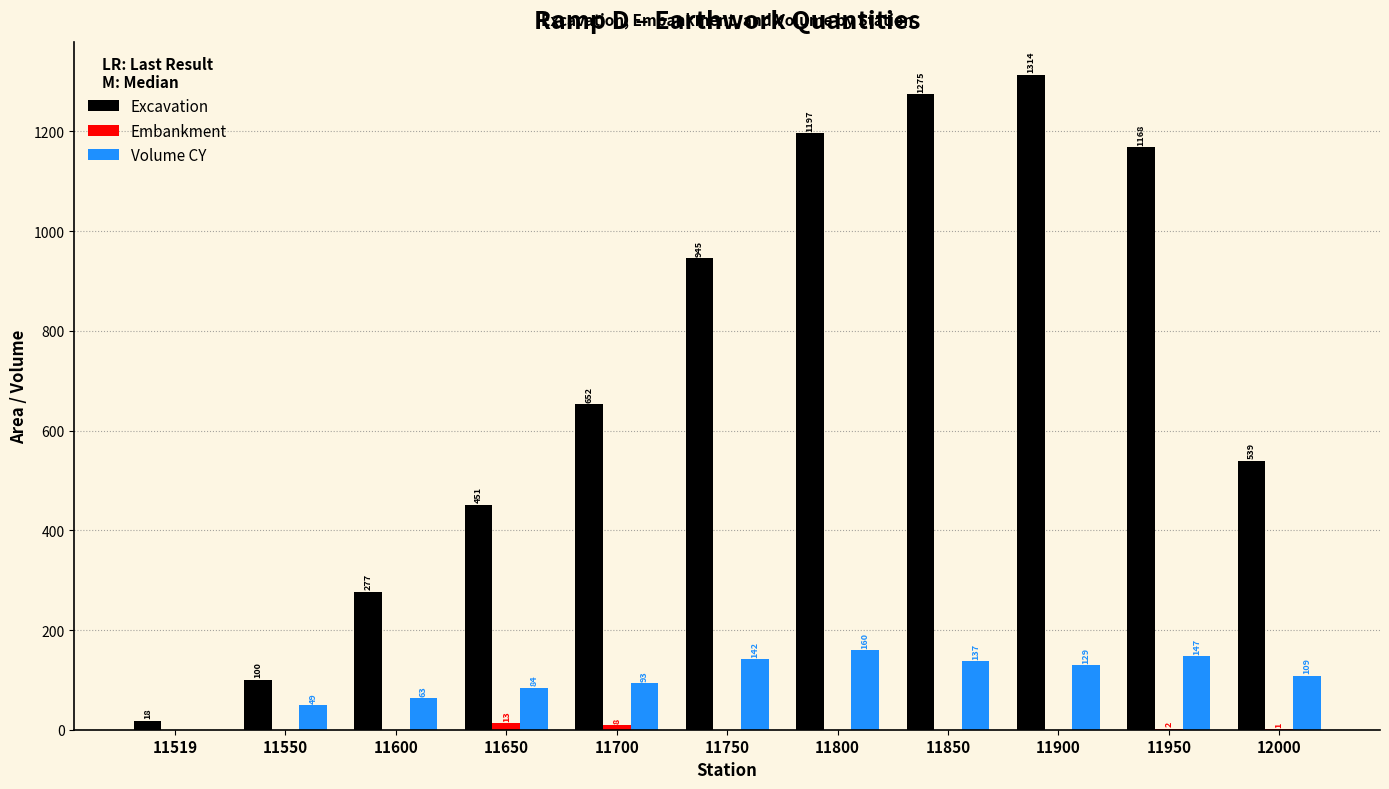

Count the number of categories in the chart.

11